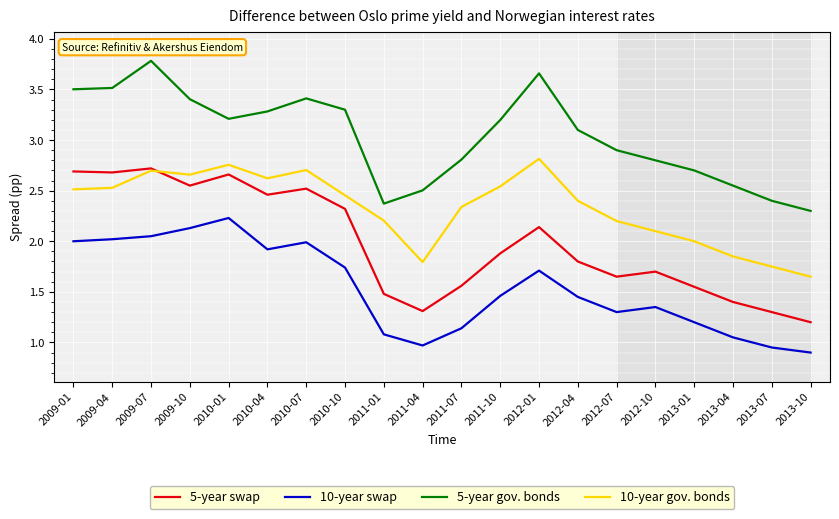

The 10-year swap series shows 3.5 at 2010-01. True or false?

False